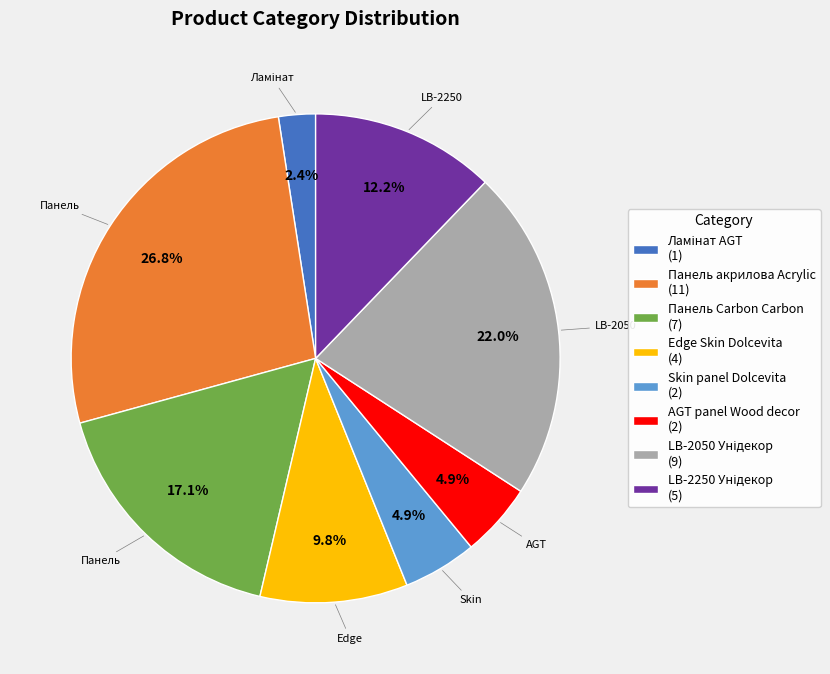

Does Панель Carbon Carbon (7) account for over 50% of the chart?

No